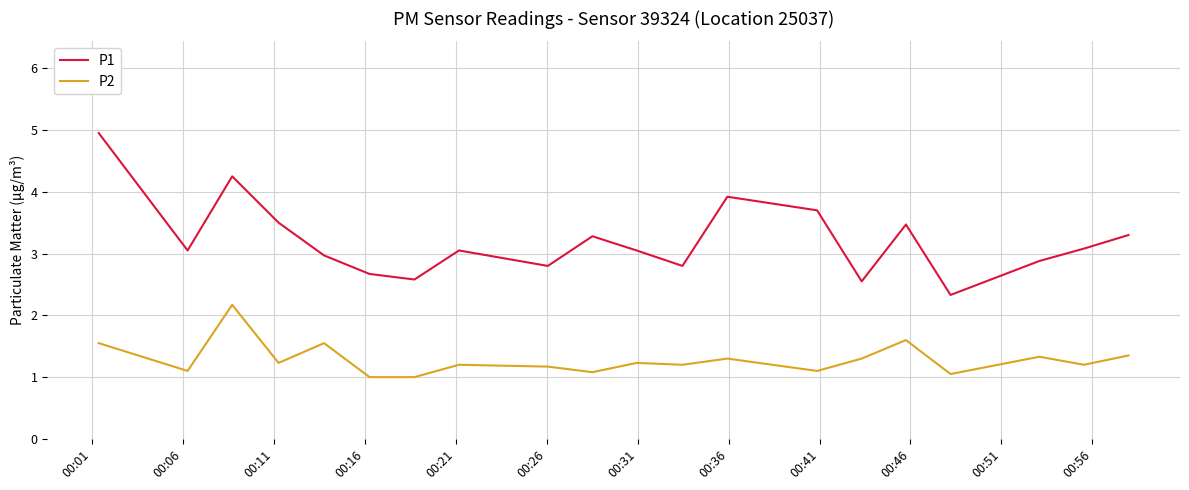

What is the greatest value displayed?

5.0